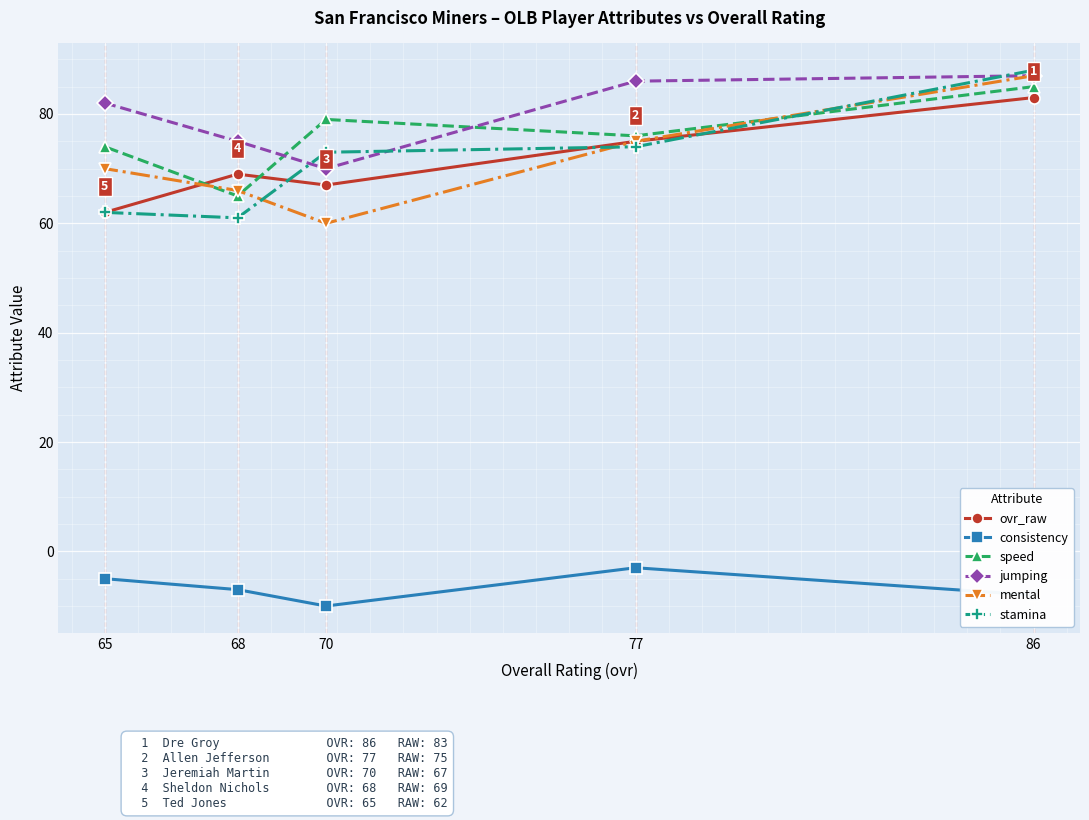

What is the difference between the maximum and minimum values in the mental series?

27